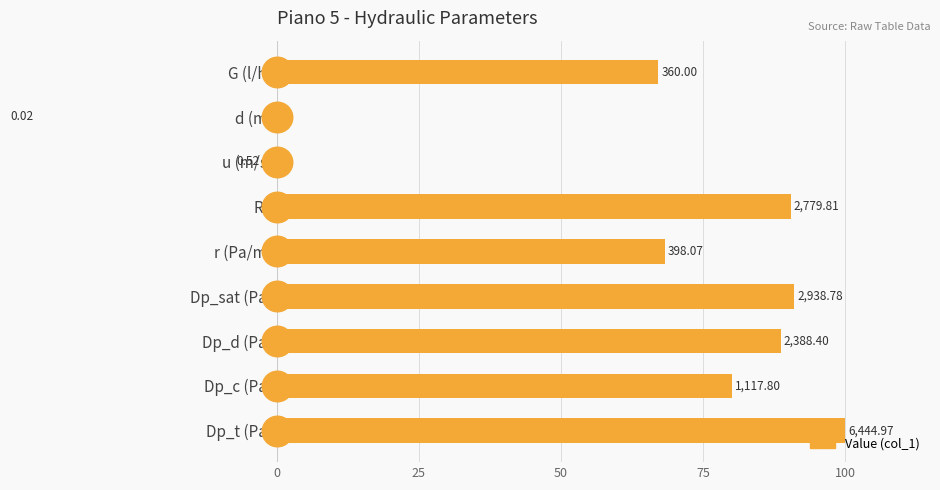

What is the value of the 7th bar from the left?

88.7